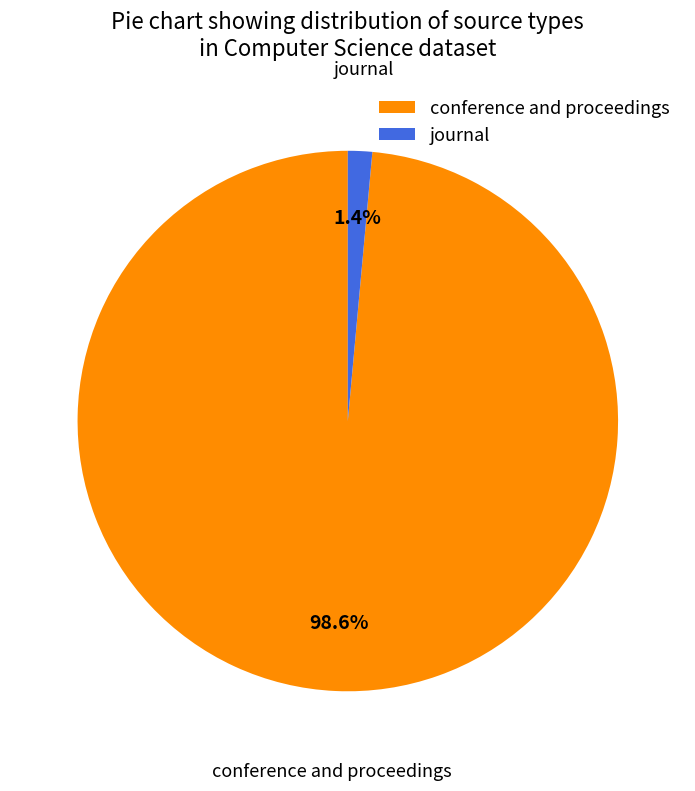

True or false: journal accounts for 1% of the total.

True